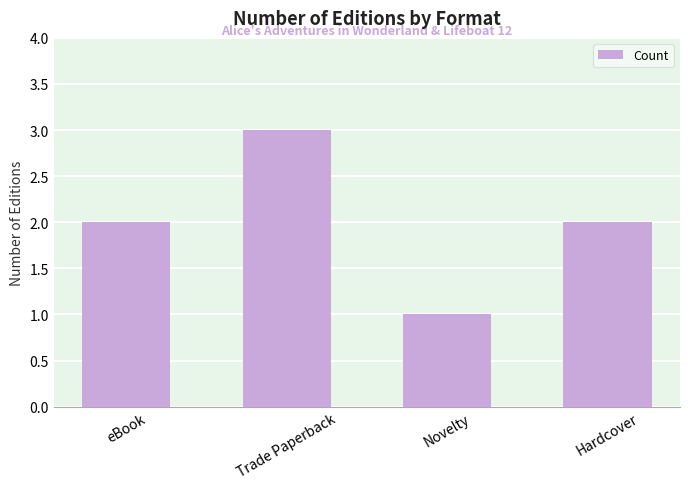

What is the sum of the values at Trade Paperback and Hardcover?

5